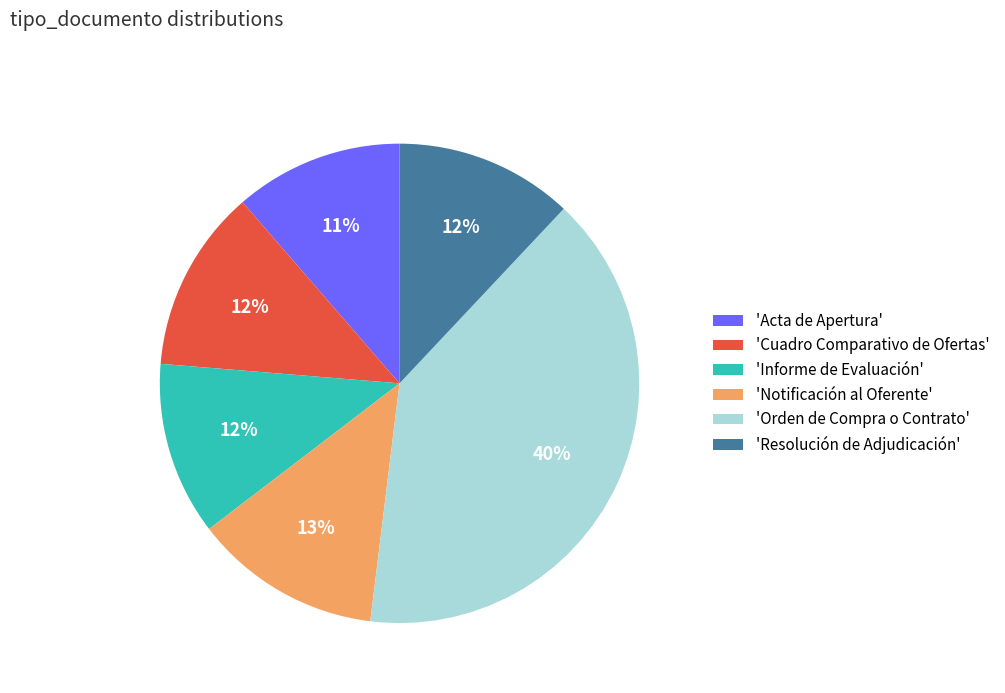

What percentage is the 'Acta de Apertura' slice, to the nearest percent?

11%